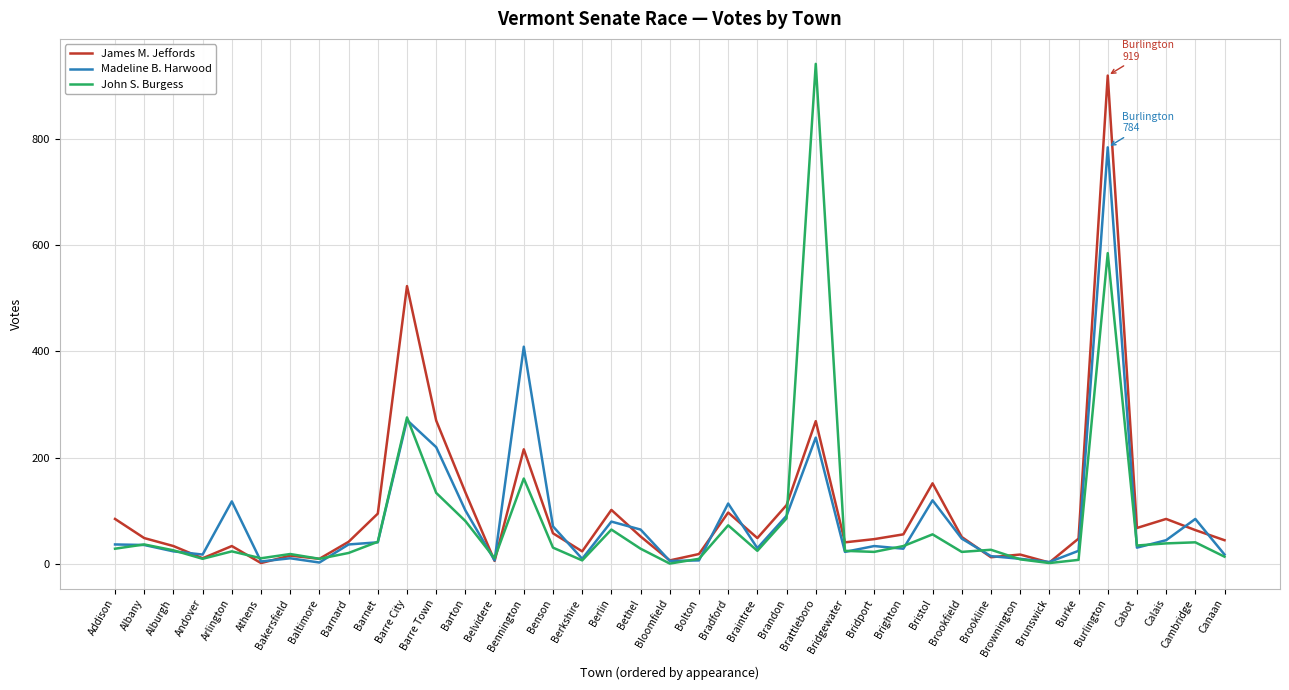

What is the difference between the highest and lowest values at Calais?

46